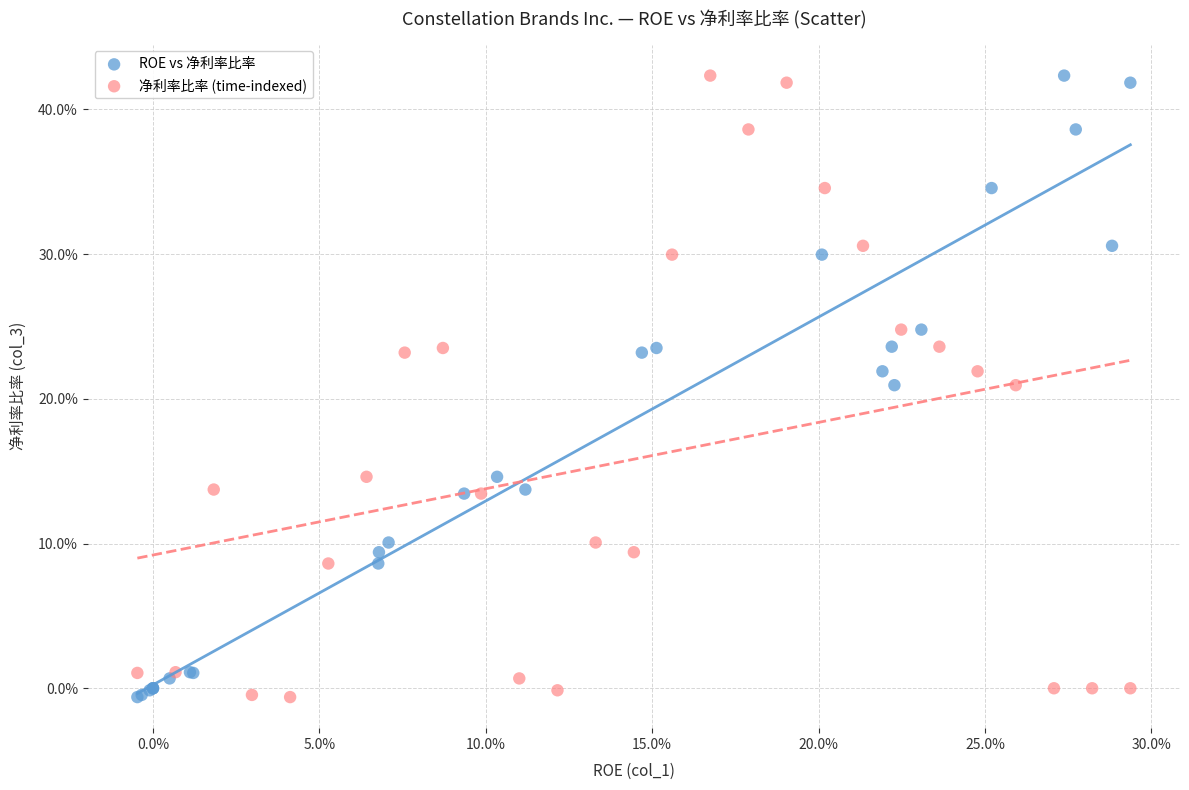

What are all the series names shown in the legend?

ROE vs 净利率比率, 净利率比率 (time-indexed)